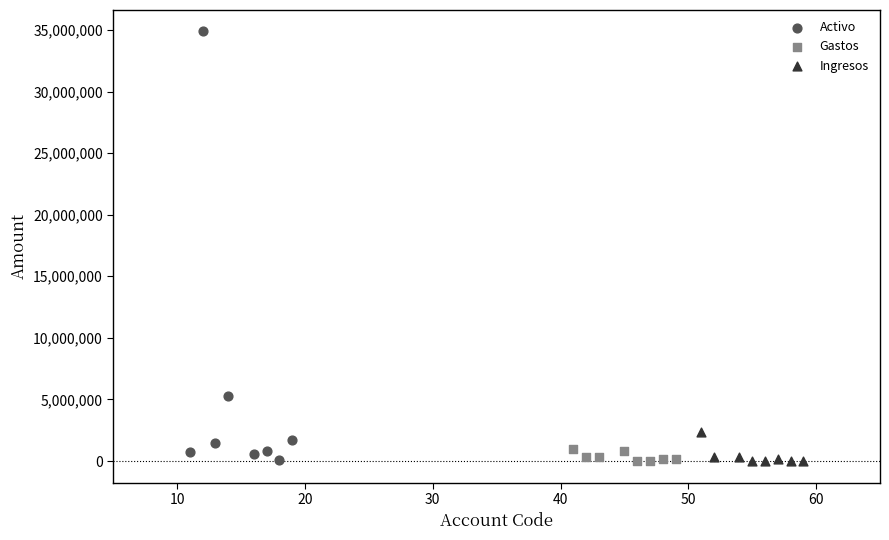

Which series contains the highest Y value?

Activo